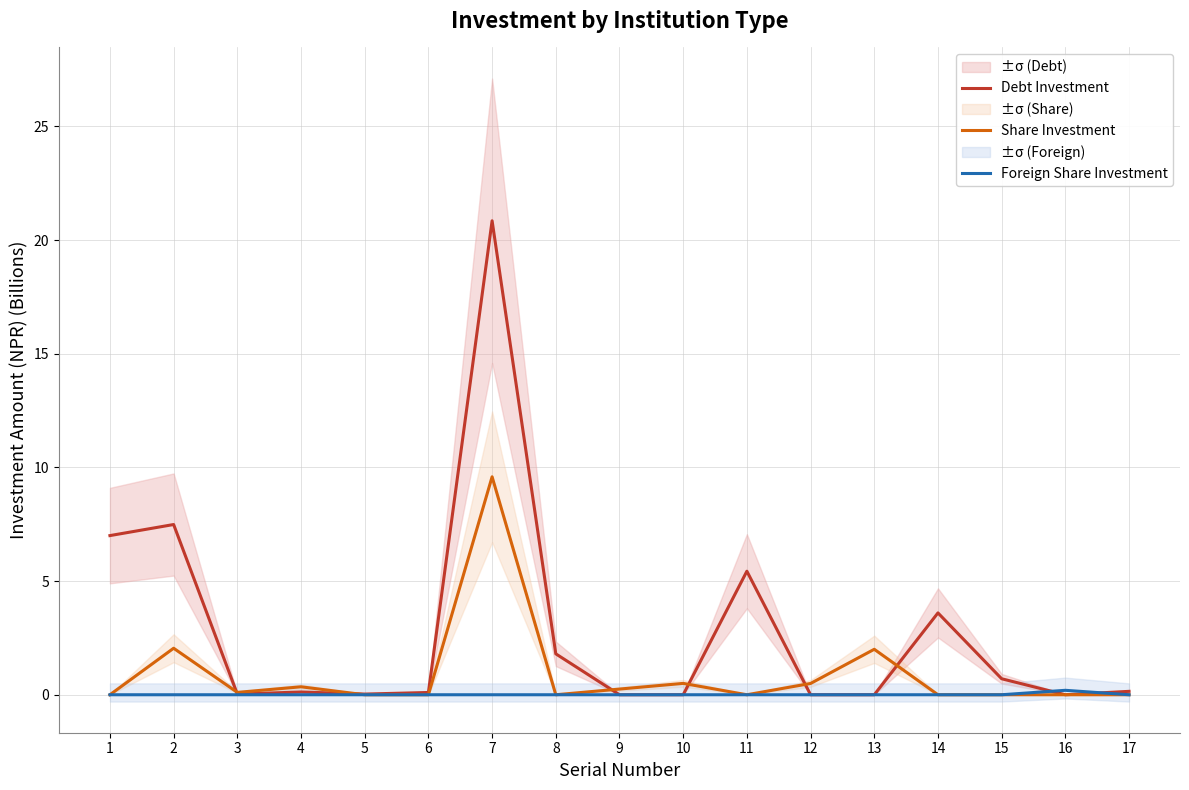

How many distinct data groups are displayed?

3